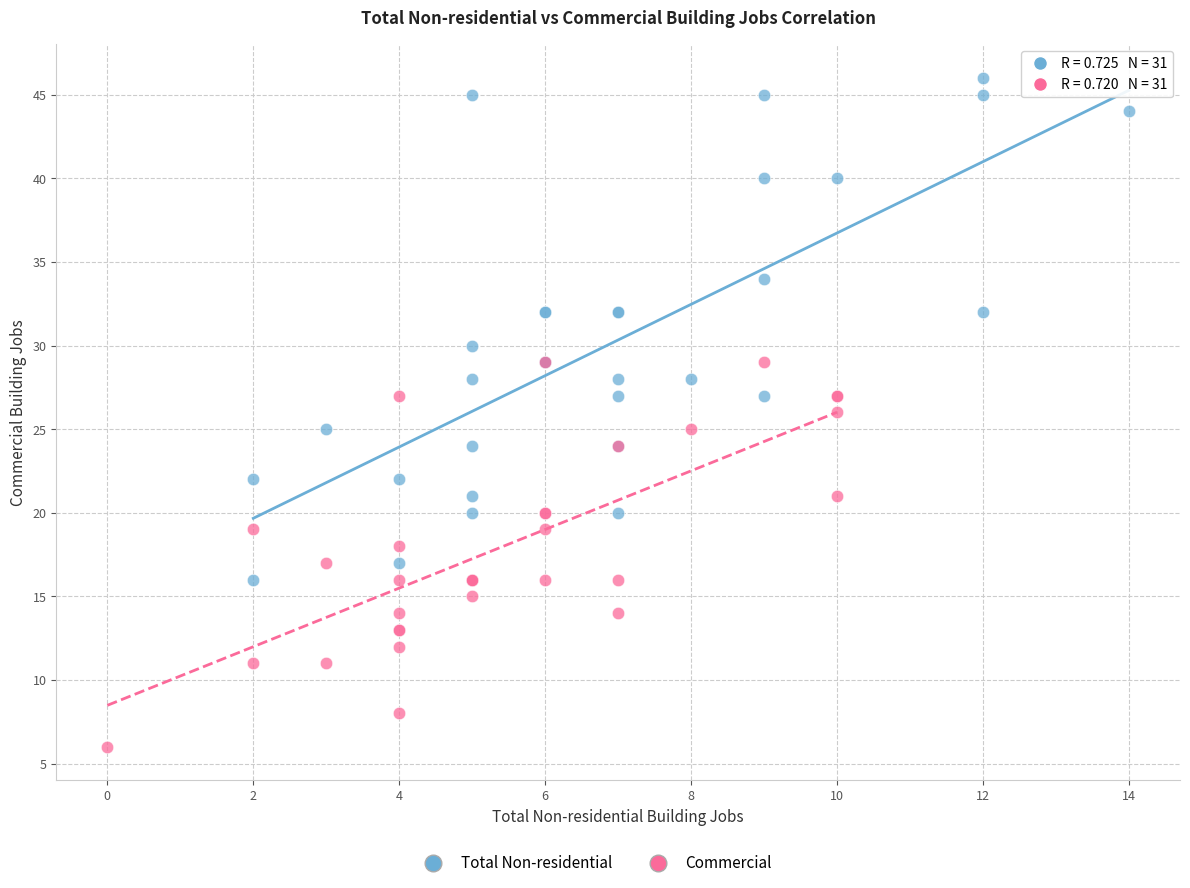

Which series has the widest spread of Y values?

Total Non-residential